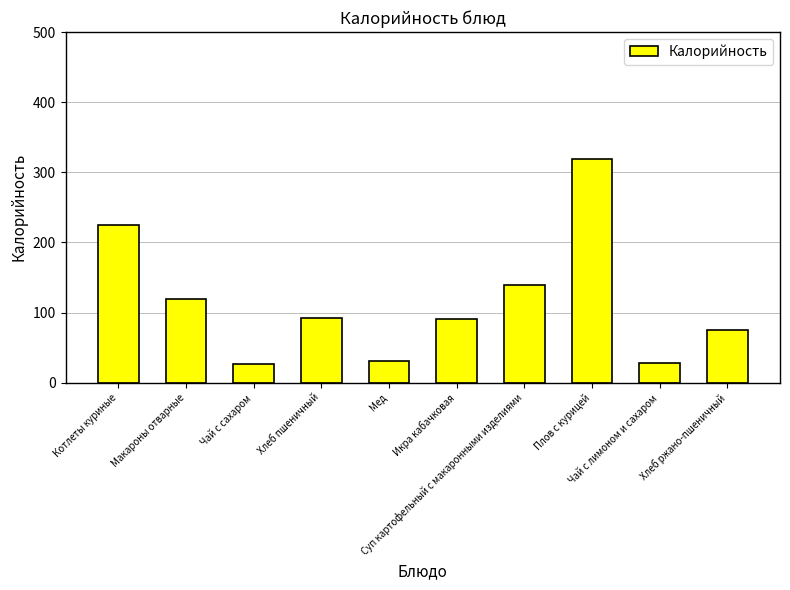

What is the difference between the second highest and second lowest values?

197.4